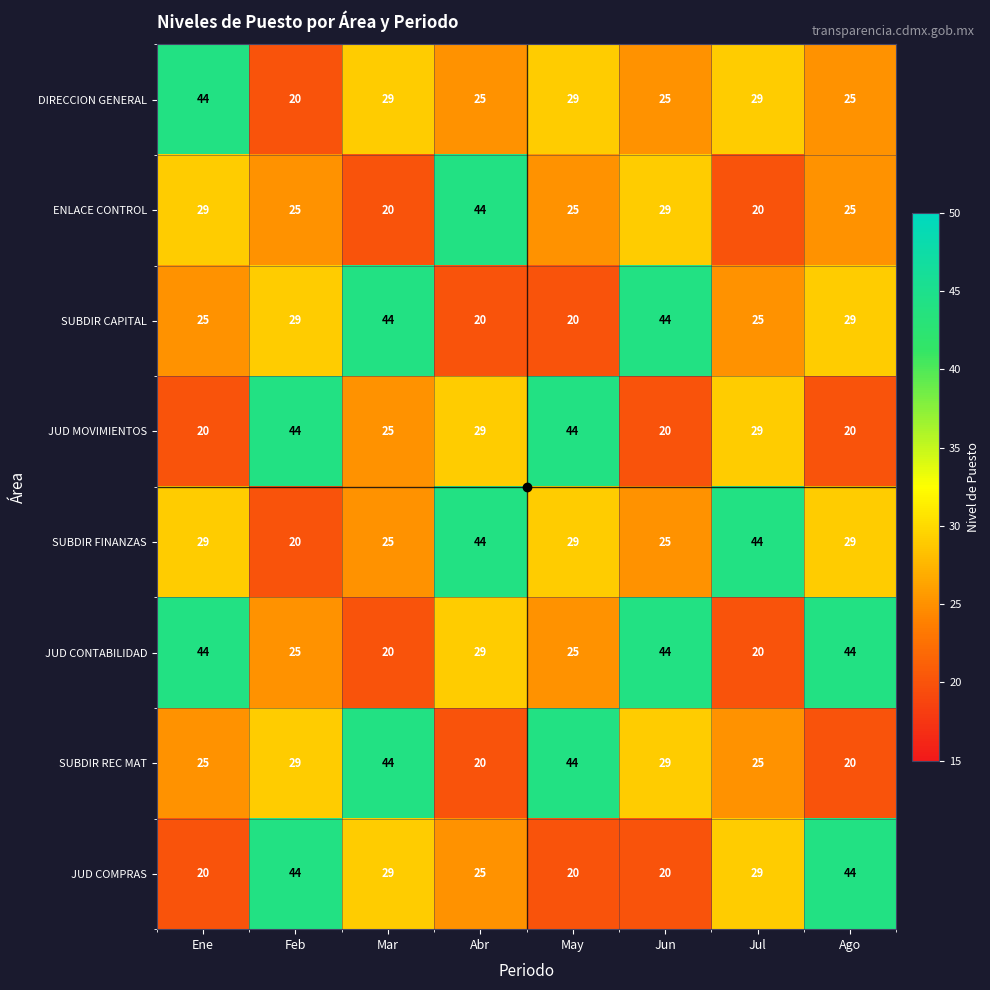

Which category has the highest value in the ENLACE CONTROL series?

Abr